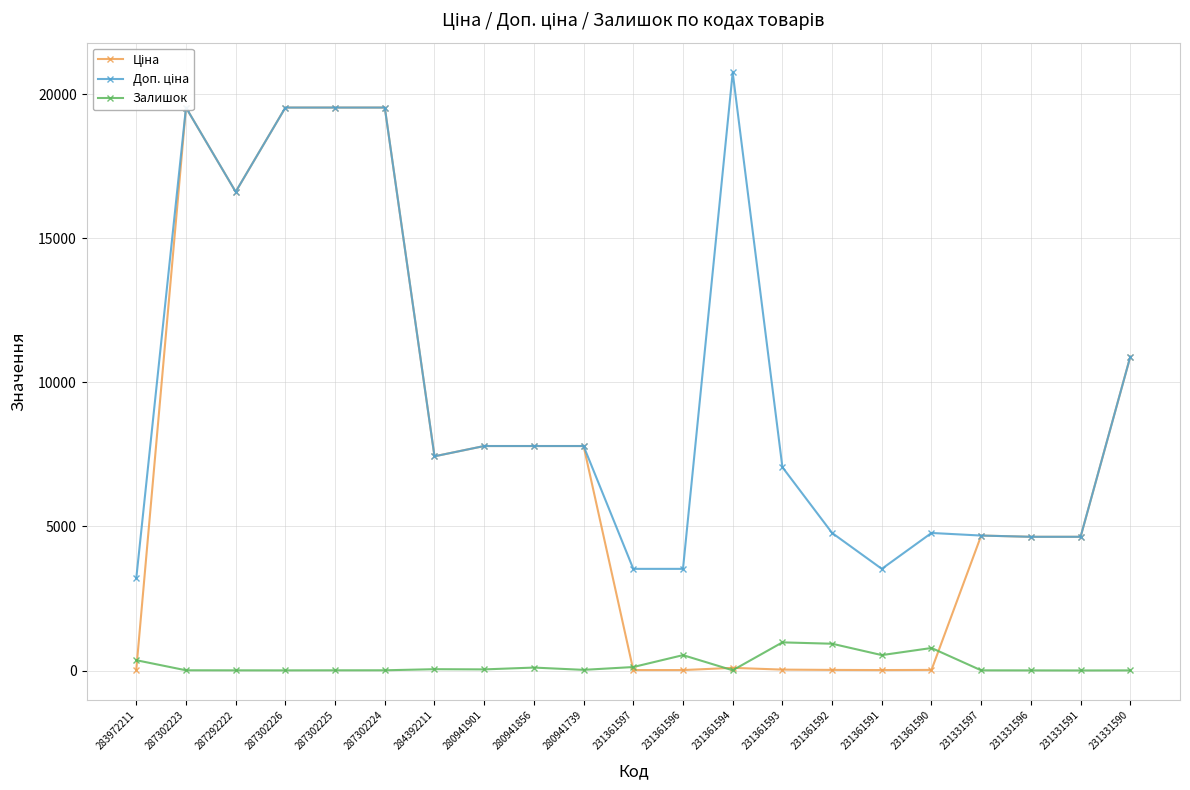

How many interior local valleys does the Залишок series have?

6